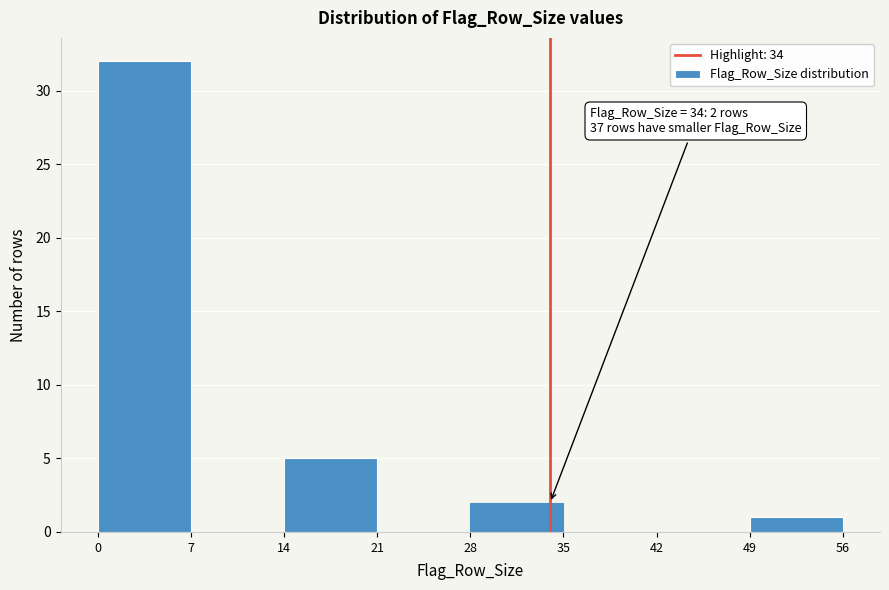

Which range on the x-axis has the tallest bar?

0 to 7